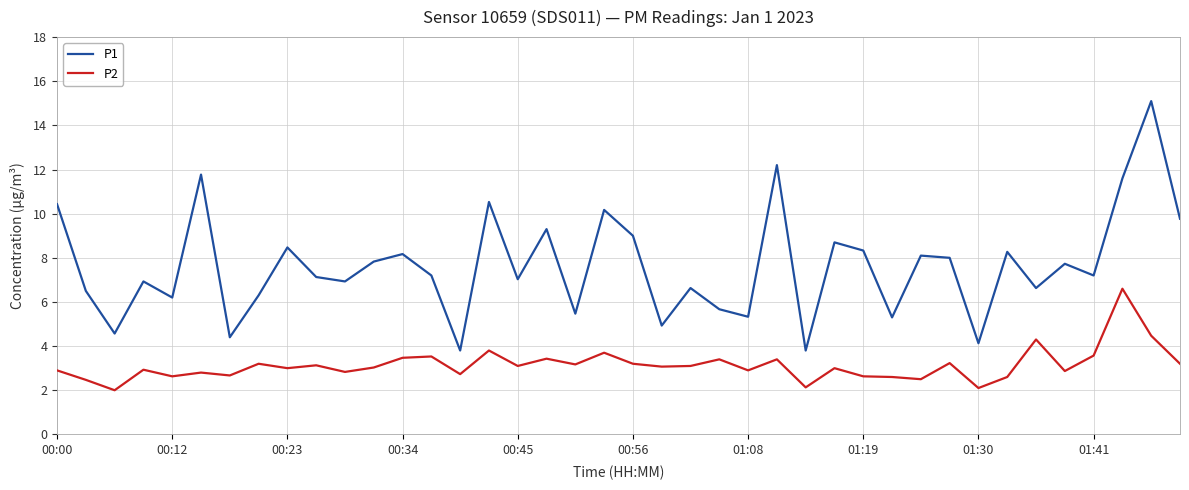

In P1, how many points are lower than both neighbors (excluding endpoints)?

14